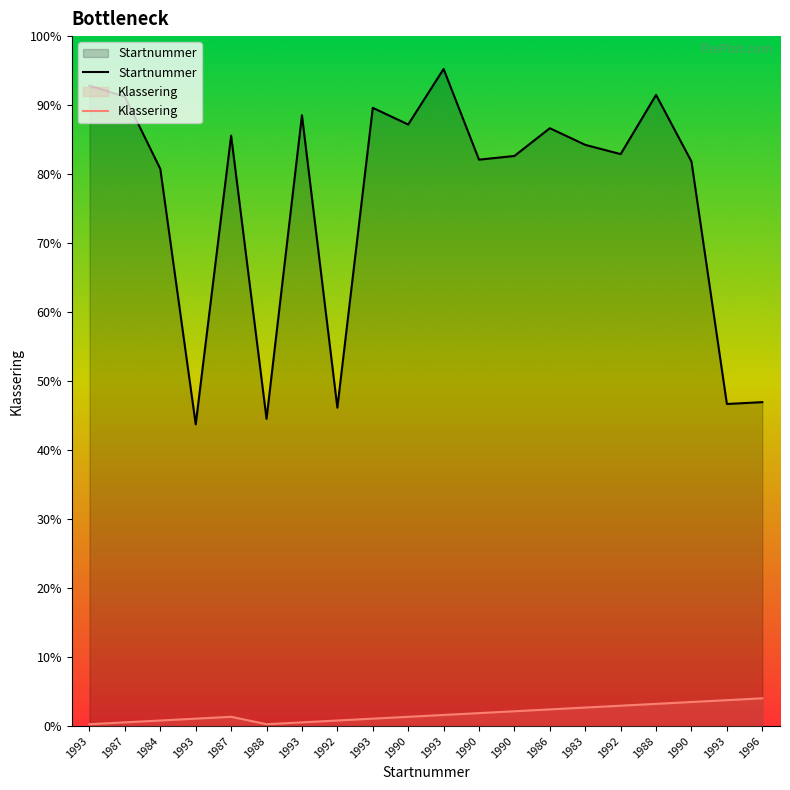

How many lines are shown in the chart?

2